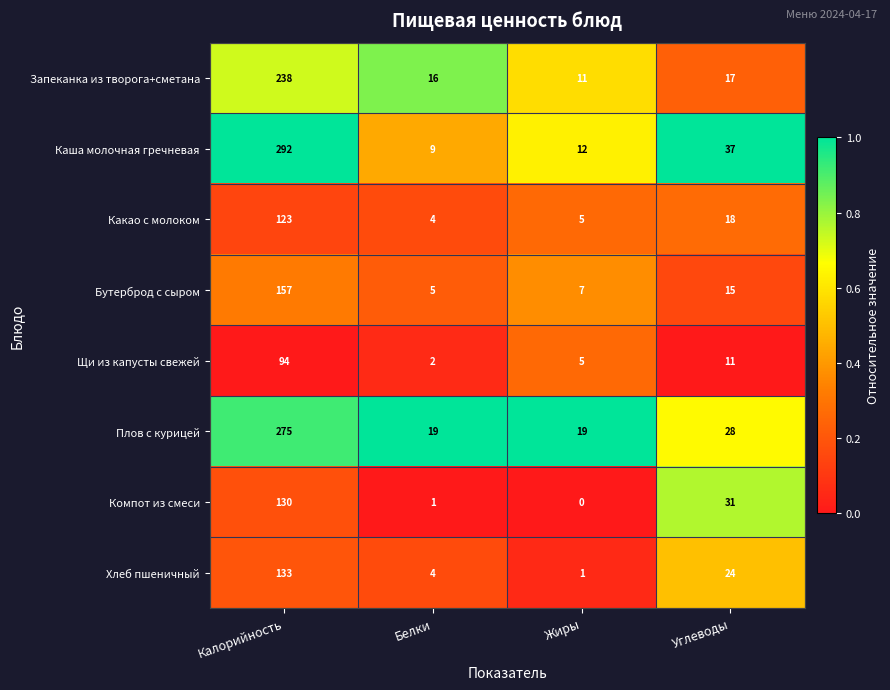

Where is Плов с курицей nearest to the value 147?

Углеводы